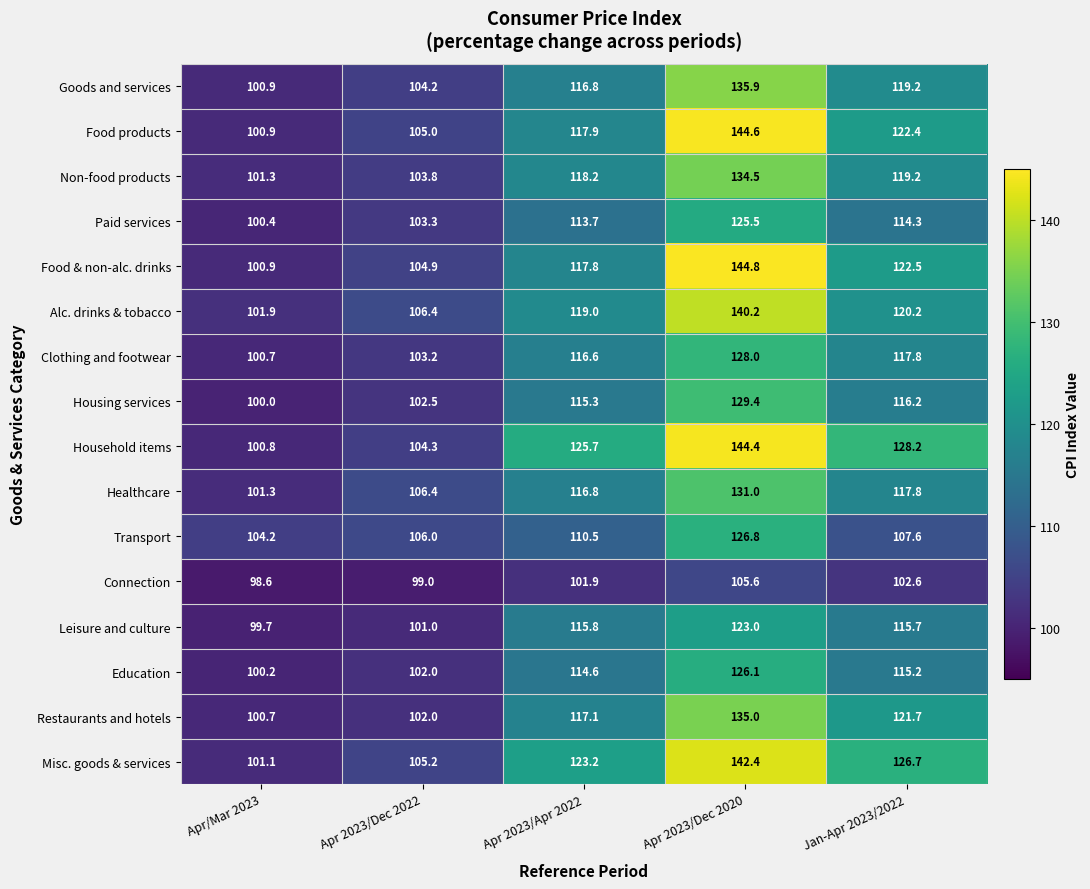

What is the minimum value shown in the chart?

98.6